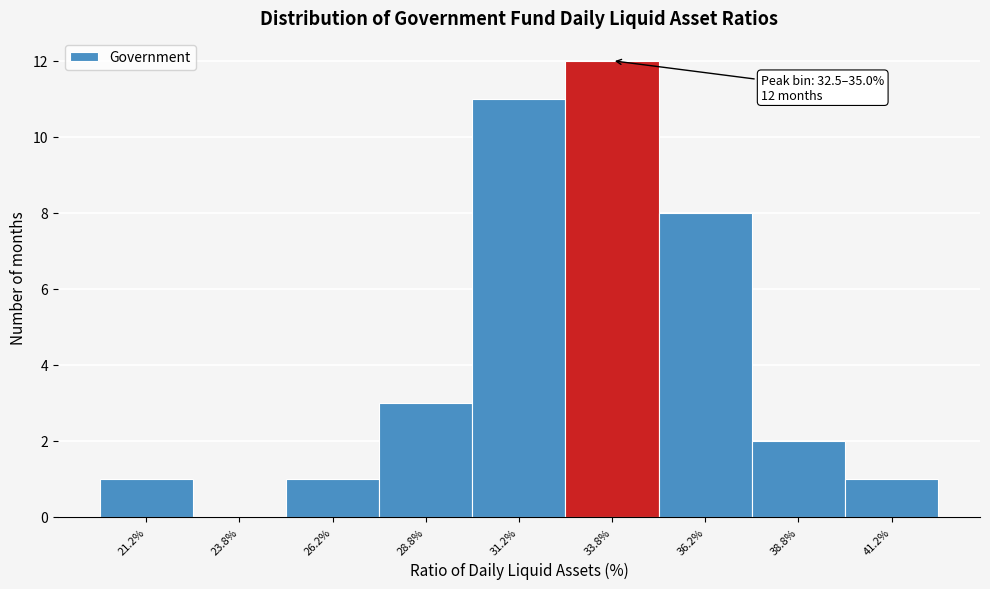

Over which range of the x-axis is the bar tallest?

32.5 to 35.0